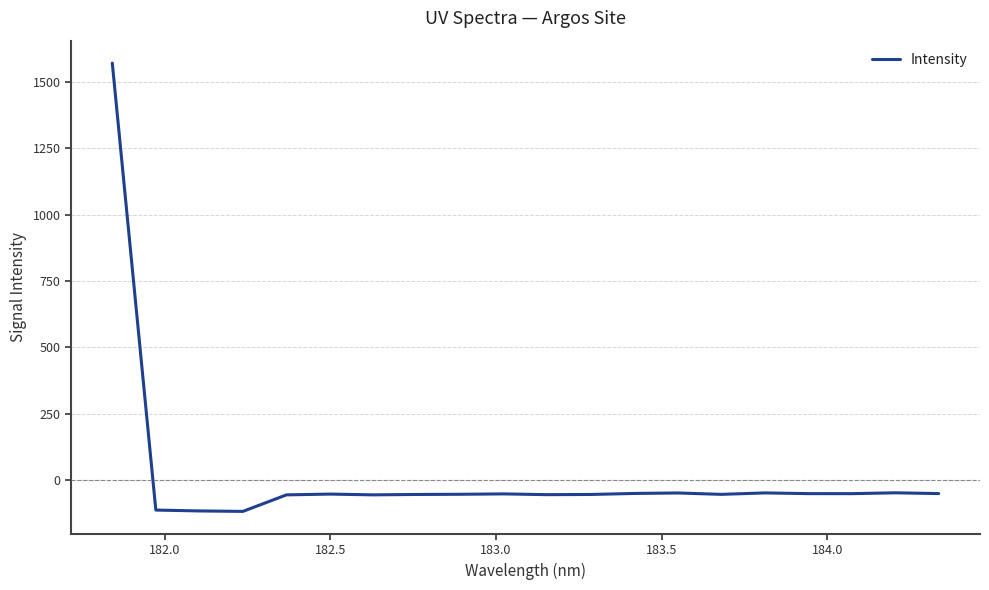

What is the difference between the maximum and minimum values?

1691.4